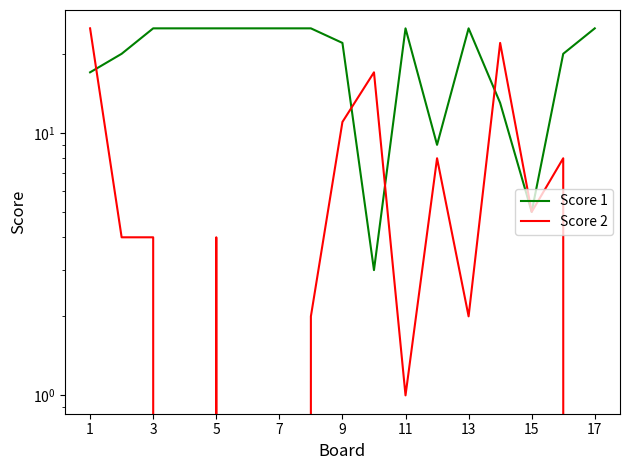

How many lines are shown in the chart?

2